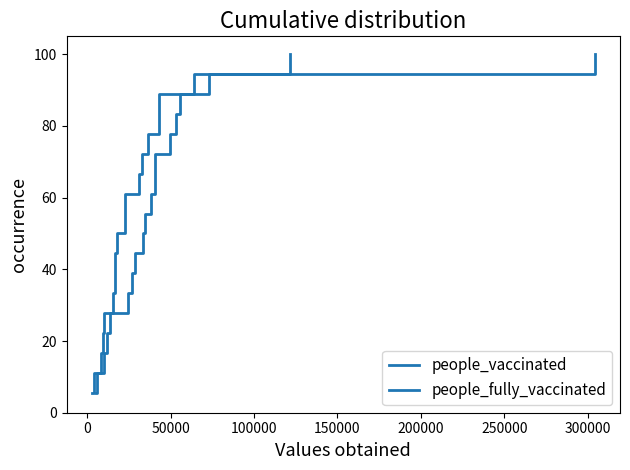

True or false: people_fully_vaccinated and people_vaccinated intersect in this chart.

False